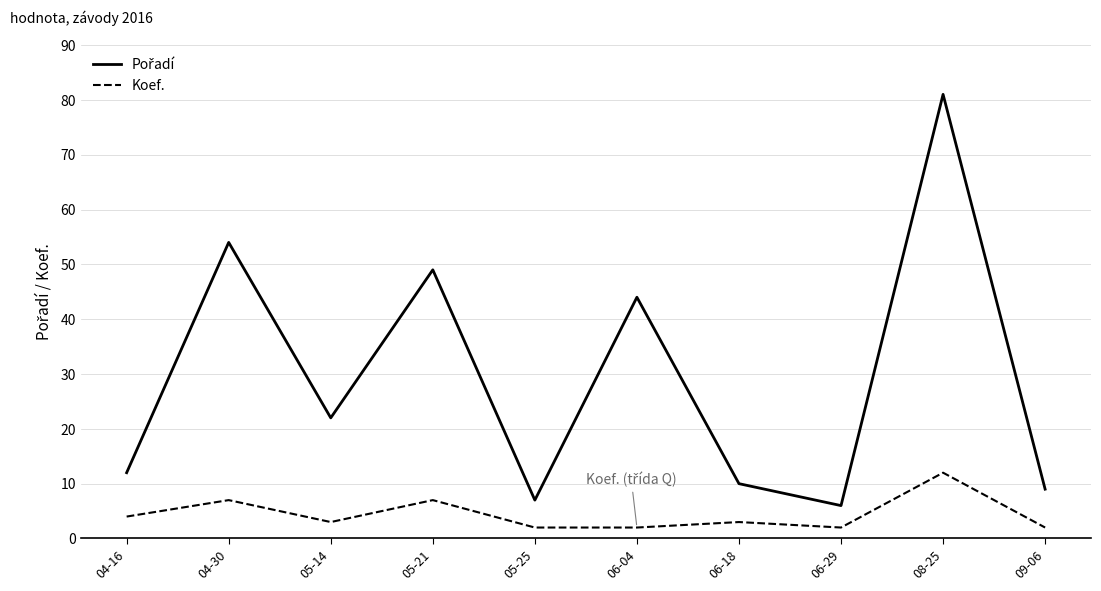

What is the difference between the highest and lowest values at 04-16?

8